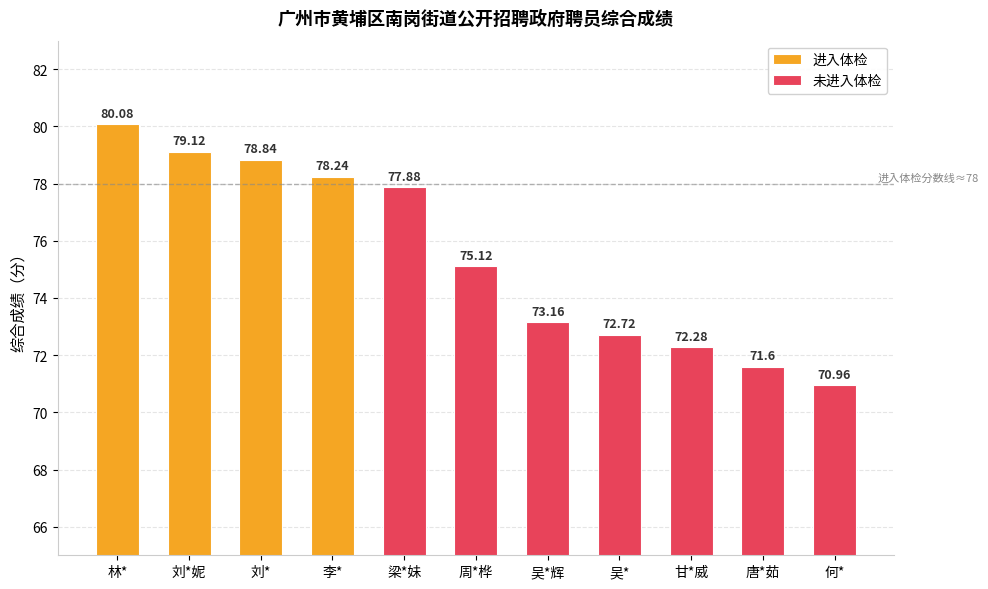

List the labels in order of value, largest first.

林*, 刘*妮, 刘*, 李*, 梁*妹, 周*桦, 吴*辉, 吴*, 甘*威, 唐*茹, 何*